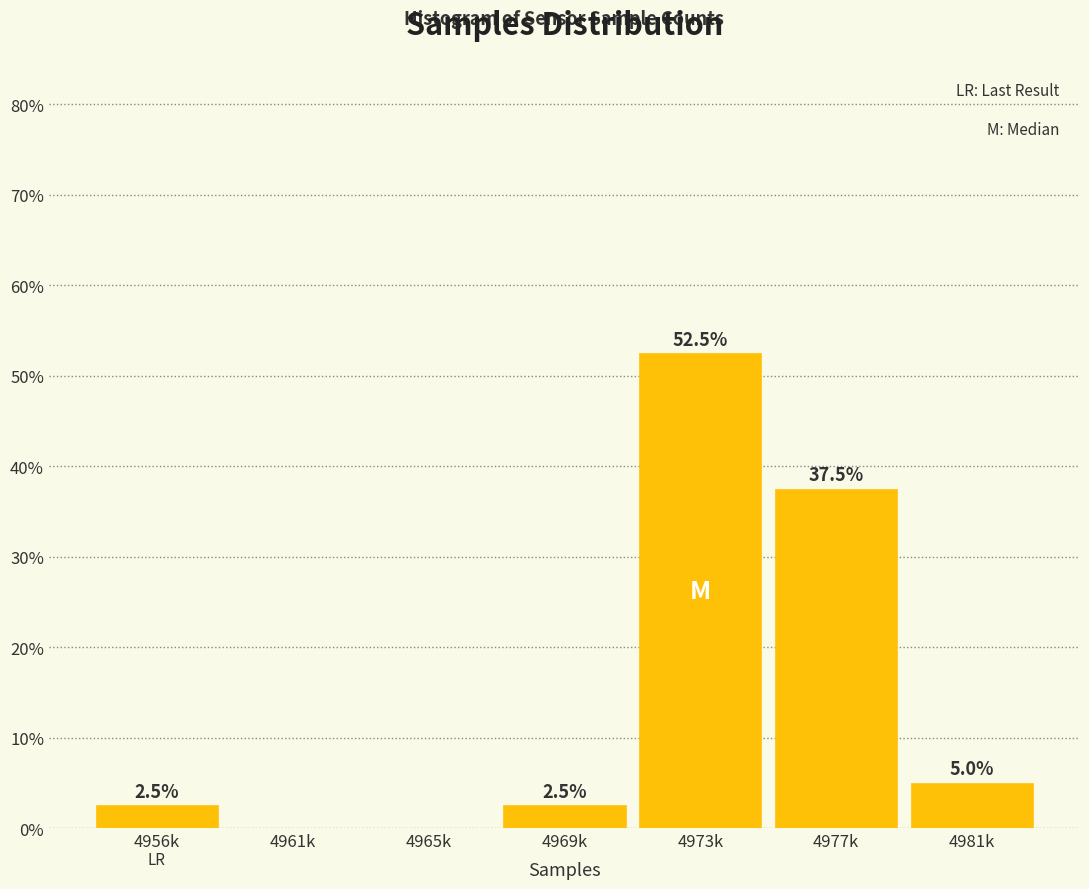

Reading left to right, transcribe all the data shown in this chart.

4956k=2.5	4961k=0.0	4965k=0.0	4969k=2.5	4973k=52.5	4977k=37.5	4981k=5.0